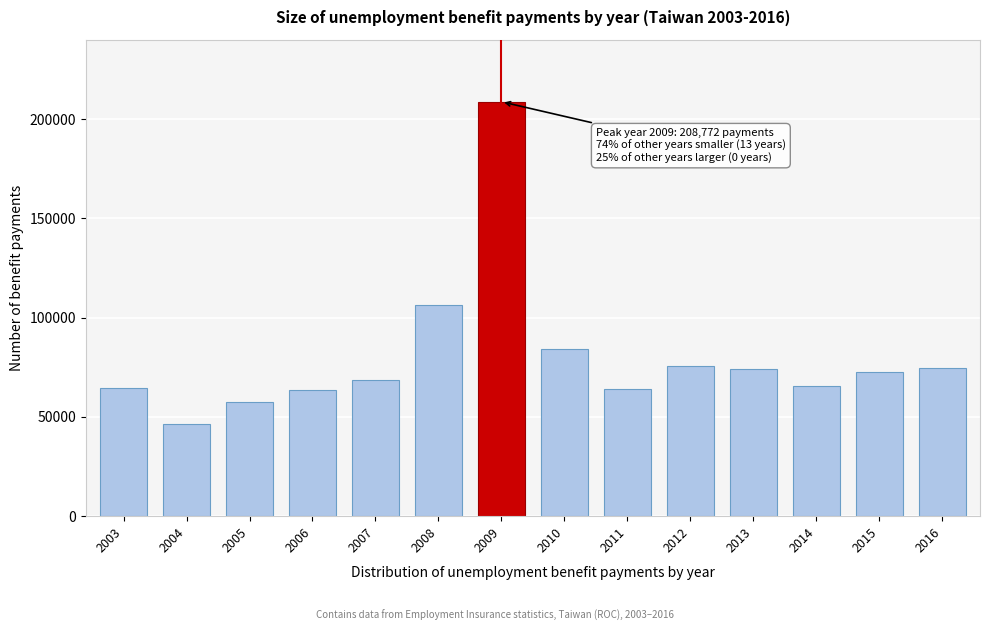

What is the smallest value displayed?

46154